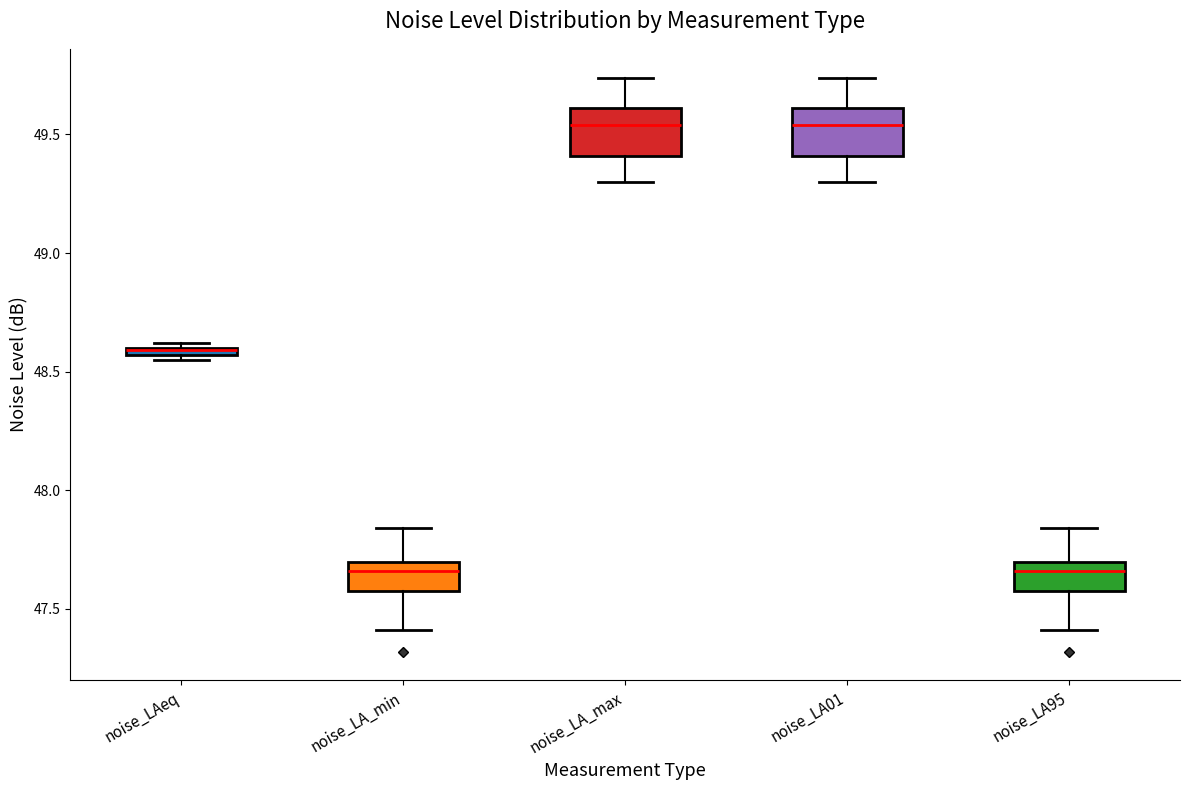

Where is the lower edge of the box for noise_LAeq on the y-axis? The values are not printed on the chart, so give them approximately, as read against the axis.

48.55